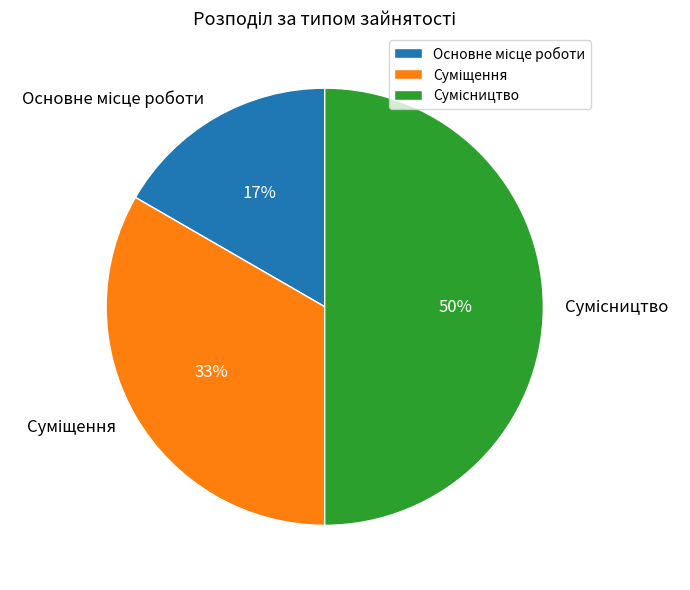

To the nearest percent, what is the average slice percentage?

33%